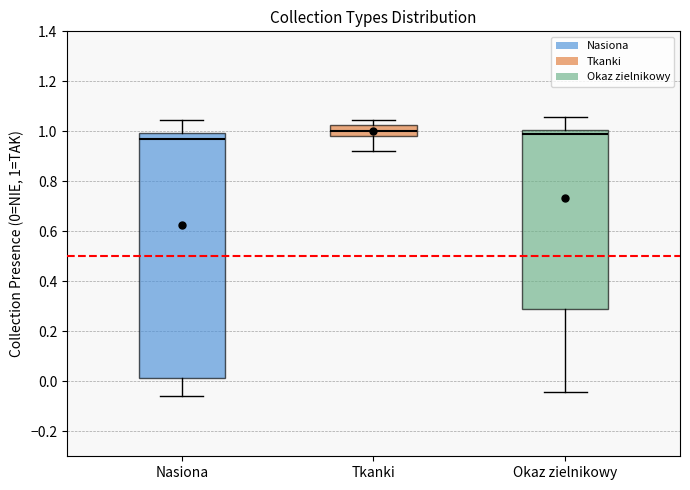

Where does the median line of the box for Tkanki sit on the y-axis? The values are not printed on the chart, so give them approximately, as read against the axis.

1.00